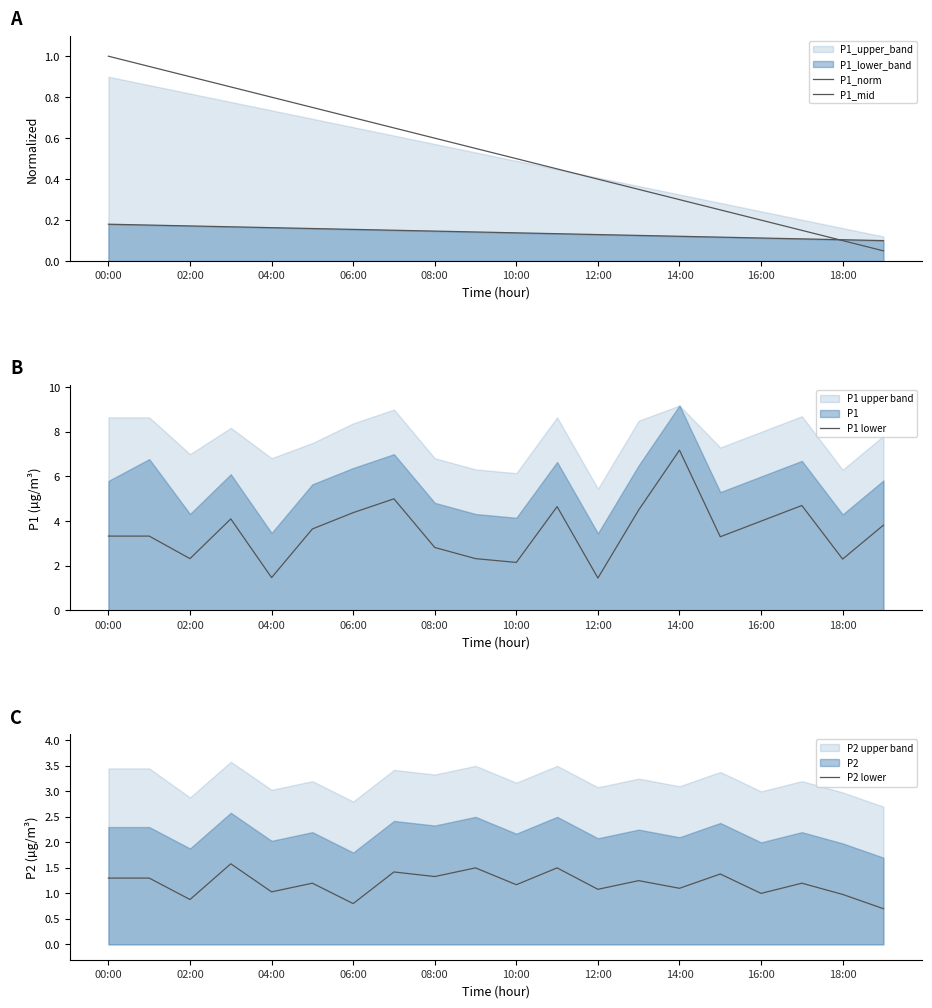

What is the value of the P1_norm point at the 2nd from the left?

0.9